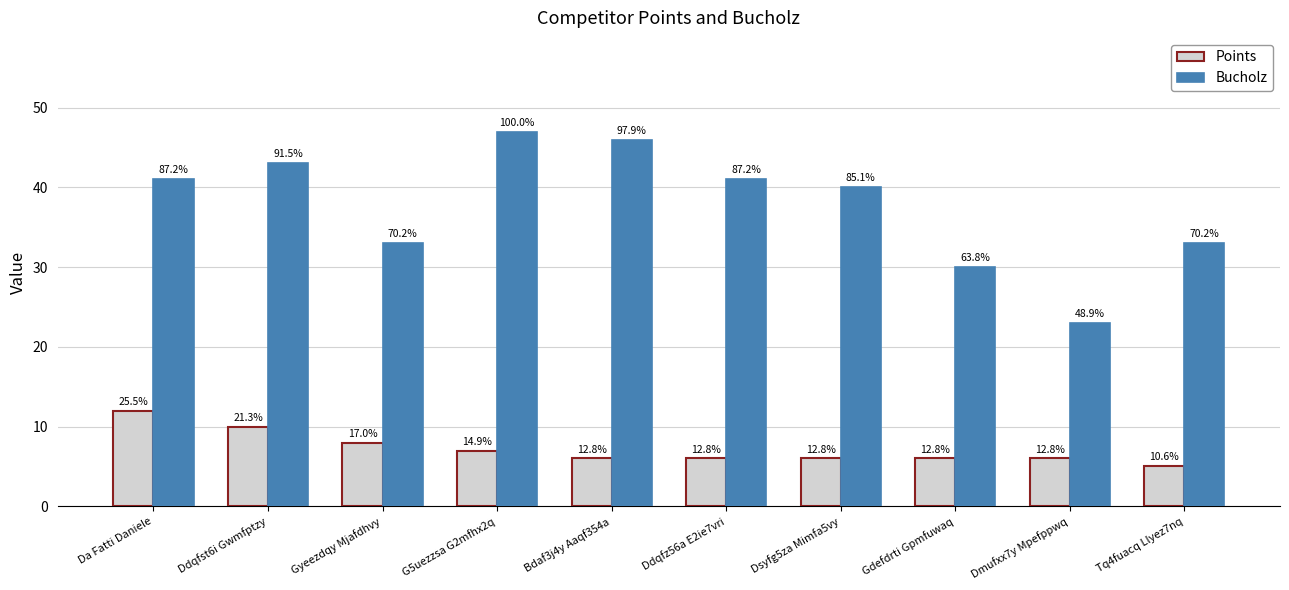

Which category has the highest value in the Points series?

Da Fatti Daniele